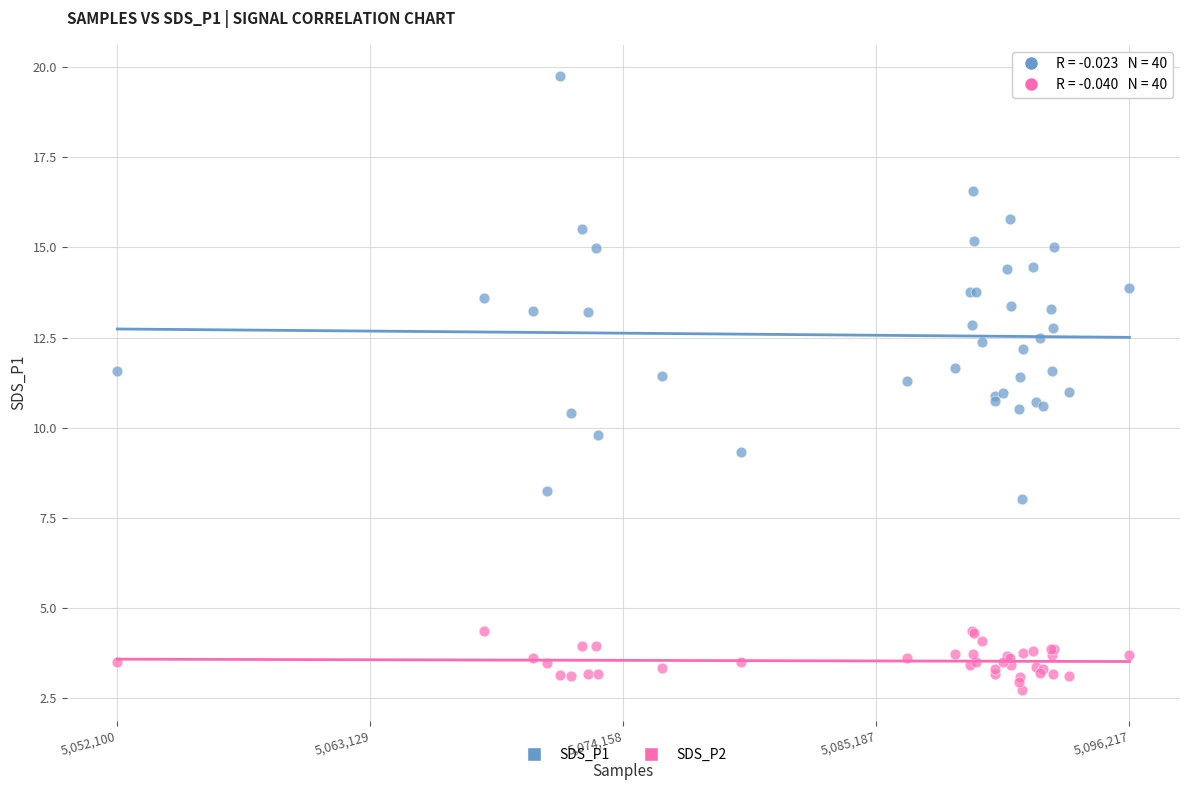

Which series has the largest Y range (max minus min)?

SDS_P1